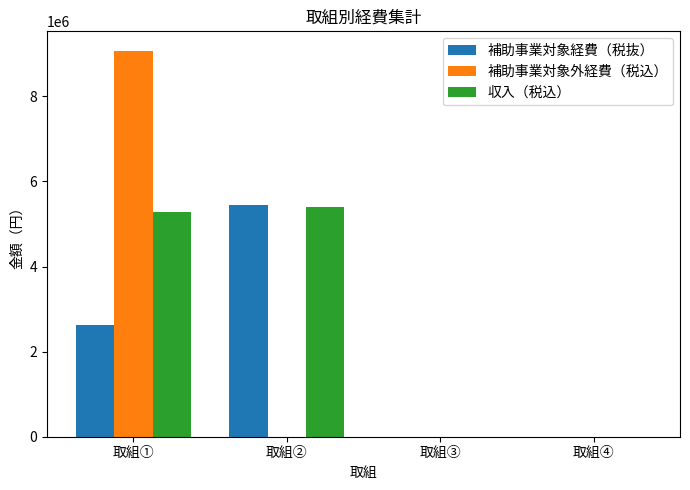

At which category is the sum across all series the highest?

取組①